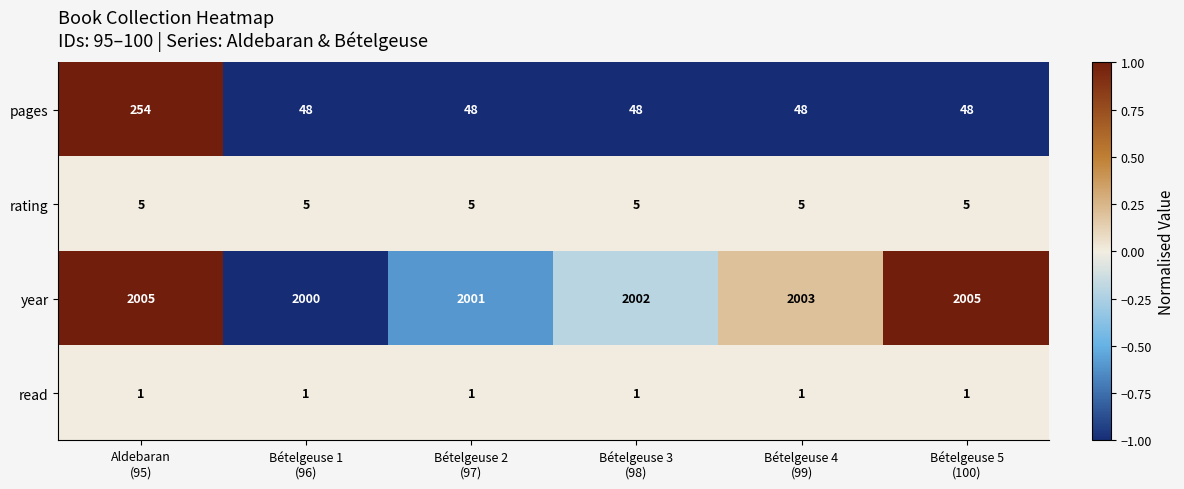

Which series has the largest total across all categories?

year